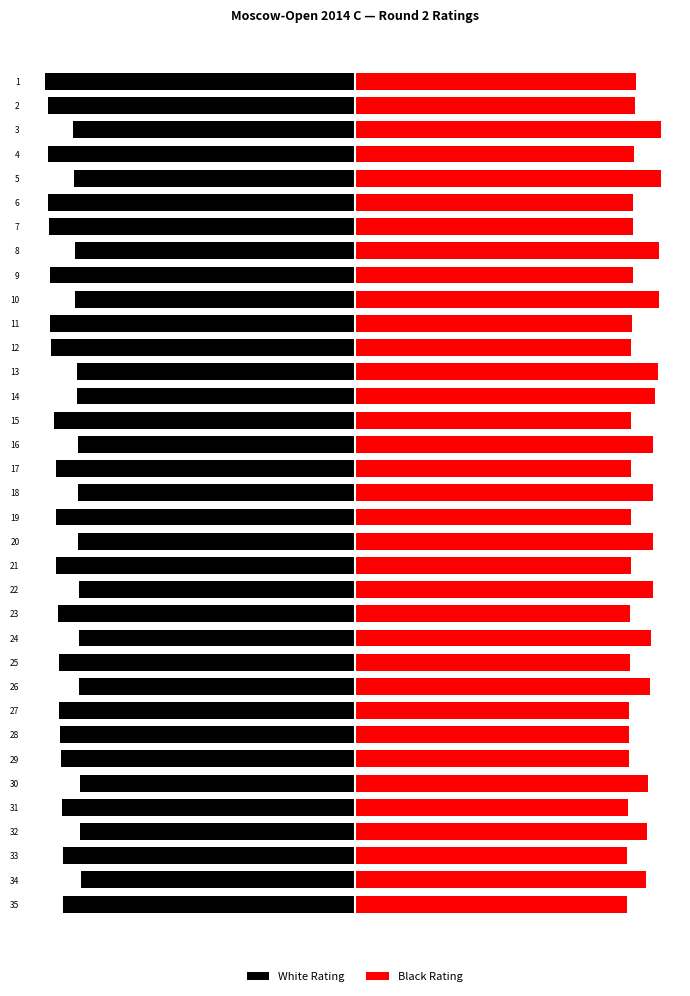

Are the bars grouped side by side (vs. stacked)?

Yes